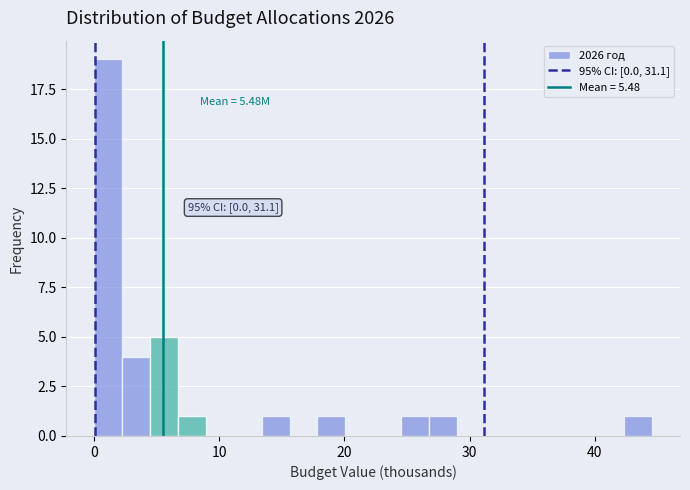

Around what value on the x-axis is the tallest bar? Give the approximate position of its centre, as read against the axis.

1